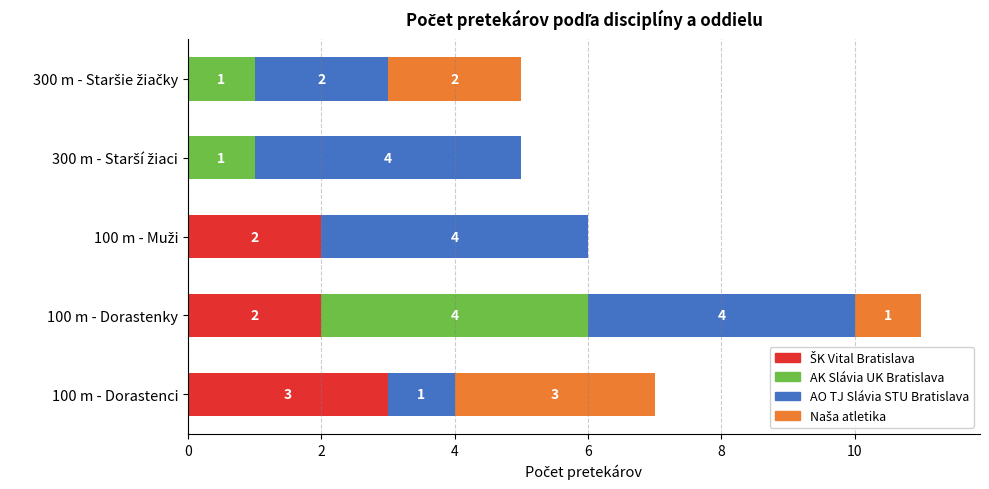

At which category is the sum across all series the highest?

100 m - Dorastenky